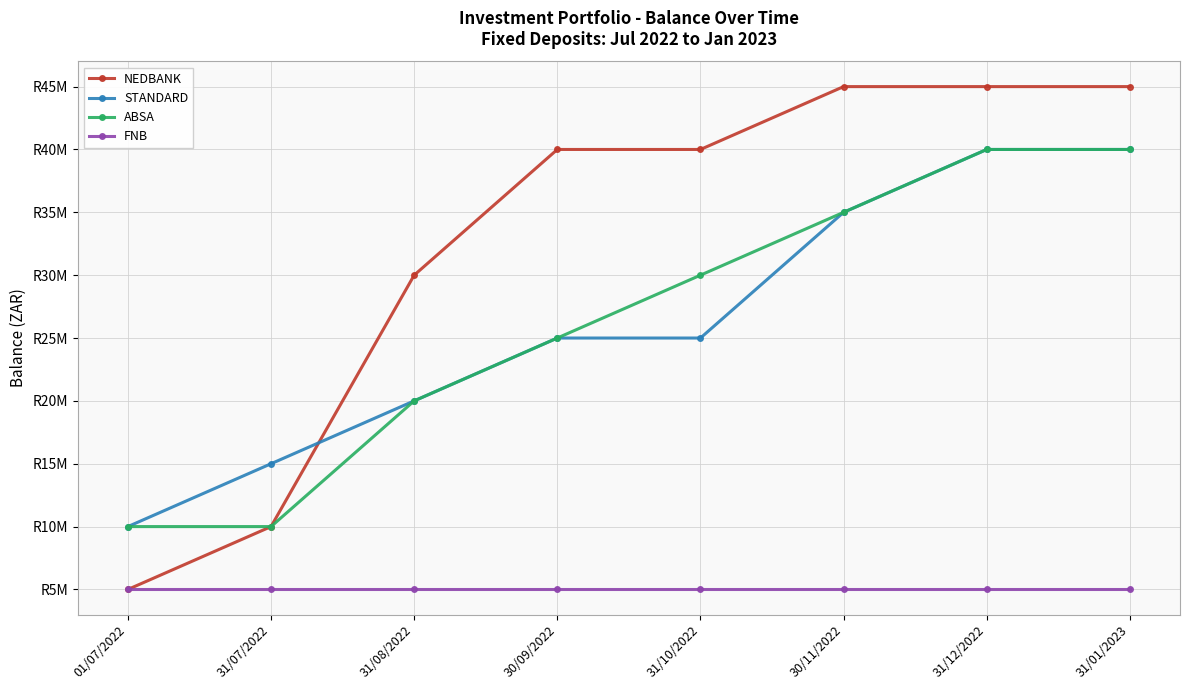

Rank the series by their maximum value, from highest to lowest.

NEDBANK, STANDARD, ABSA, FNB